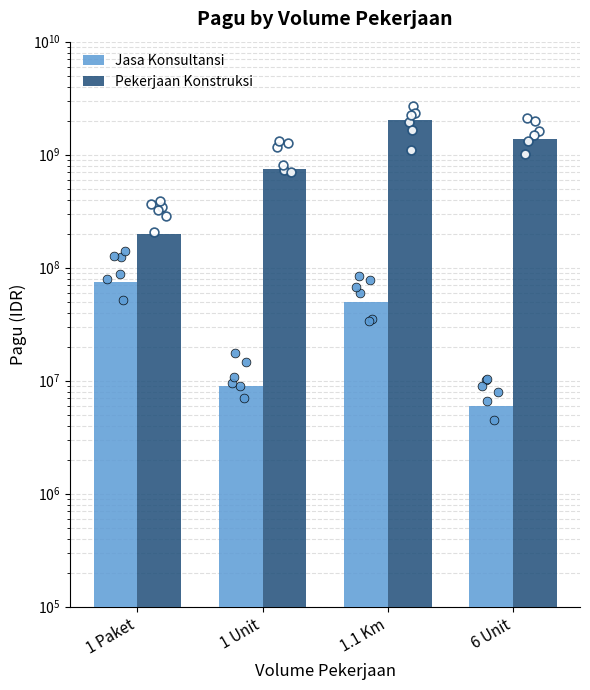

At which category is the sum across all series the highest?

1.1 Km